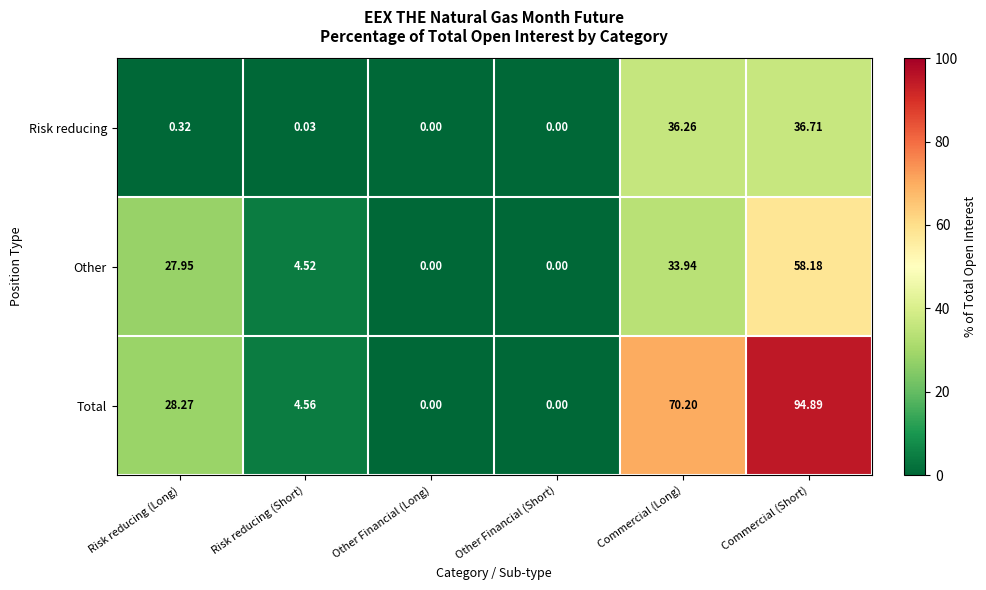

At which label is Risk reducing closest to 18?

Risk reducing (Long)